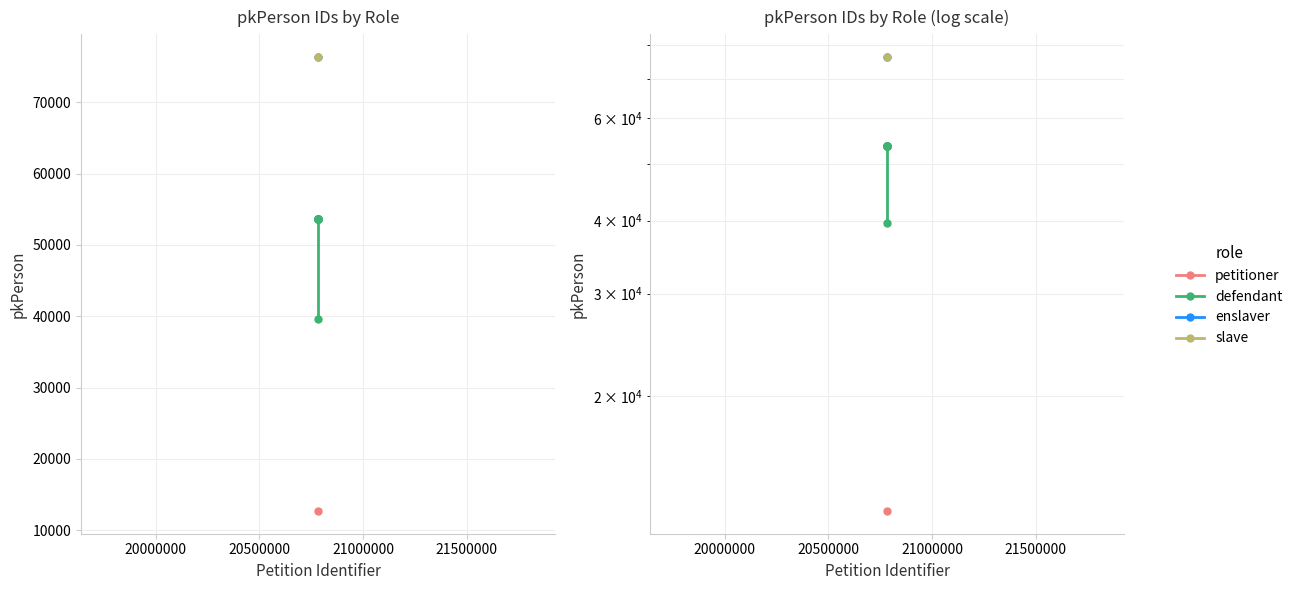

How many values exceed 53698?

3